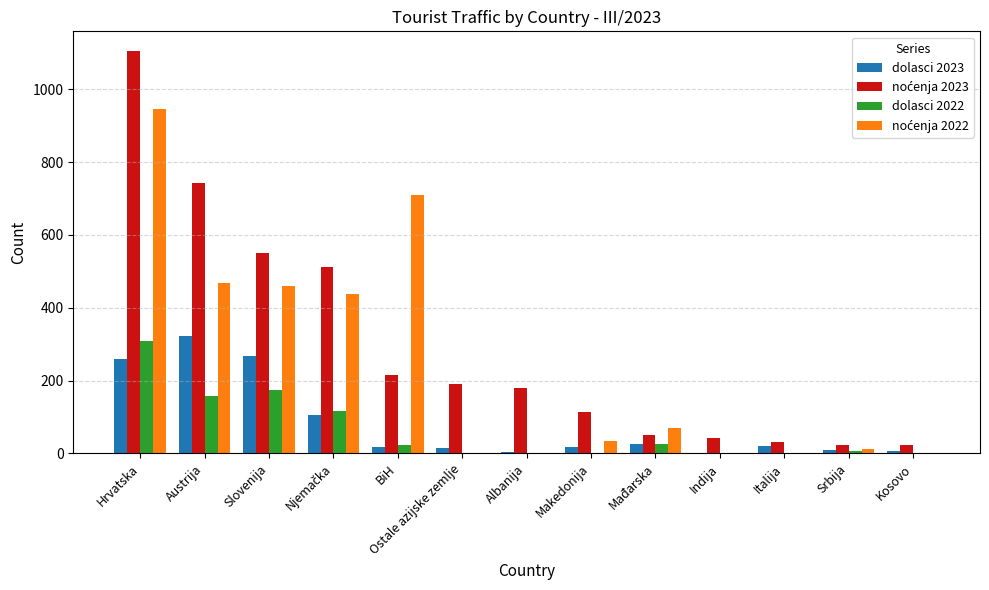

Are the bars horizontal?

No